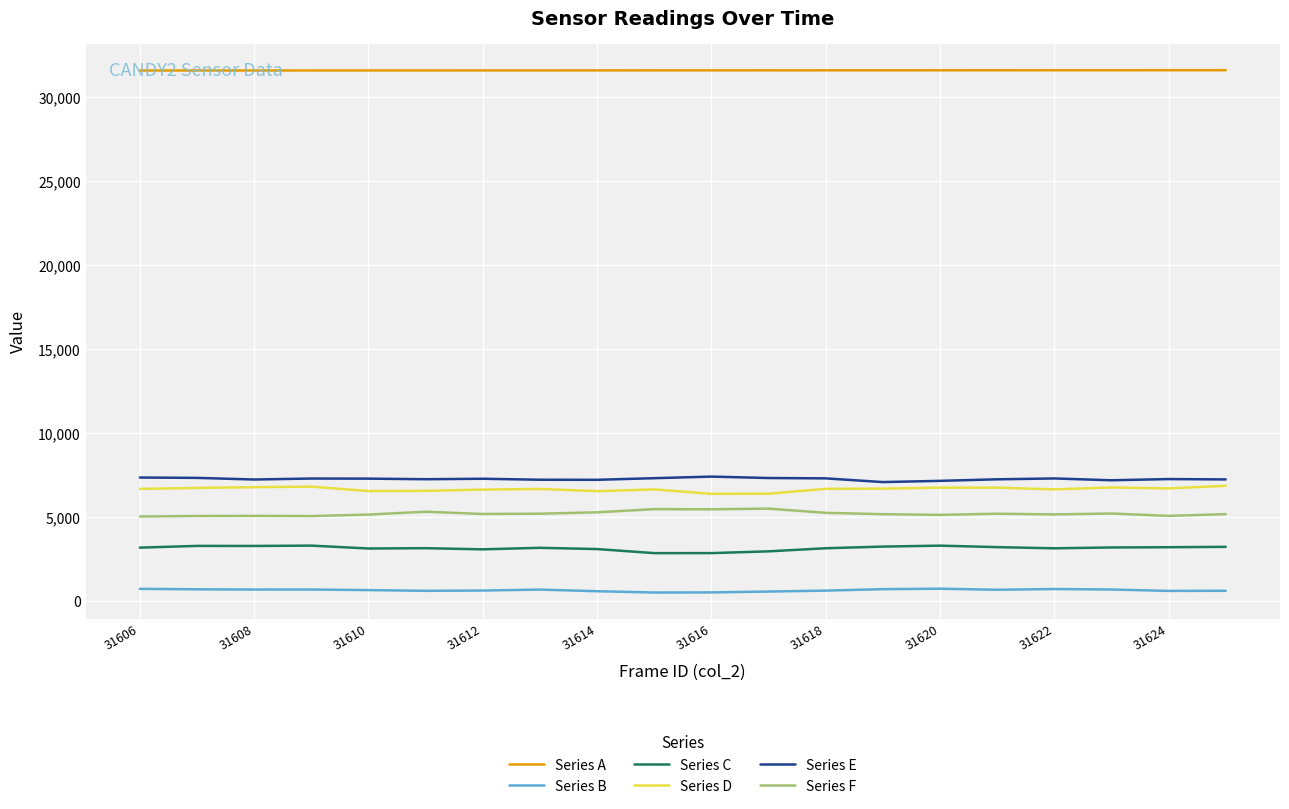

True or false: Series A and Series F intersect in this chart.

False